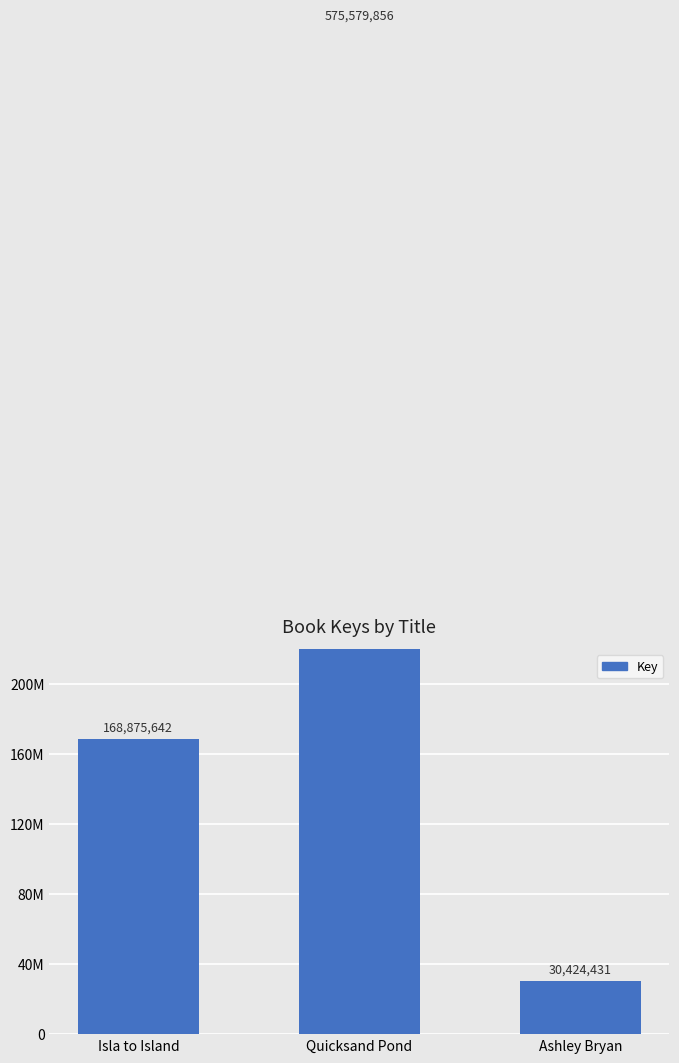

List the labels in order of value, smallest first.

Ashley Bryan, Isla to Island, Quicksand Pond